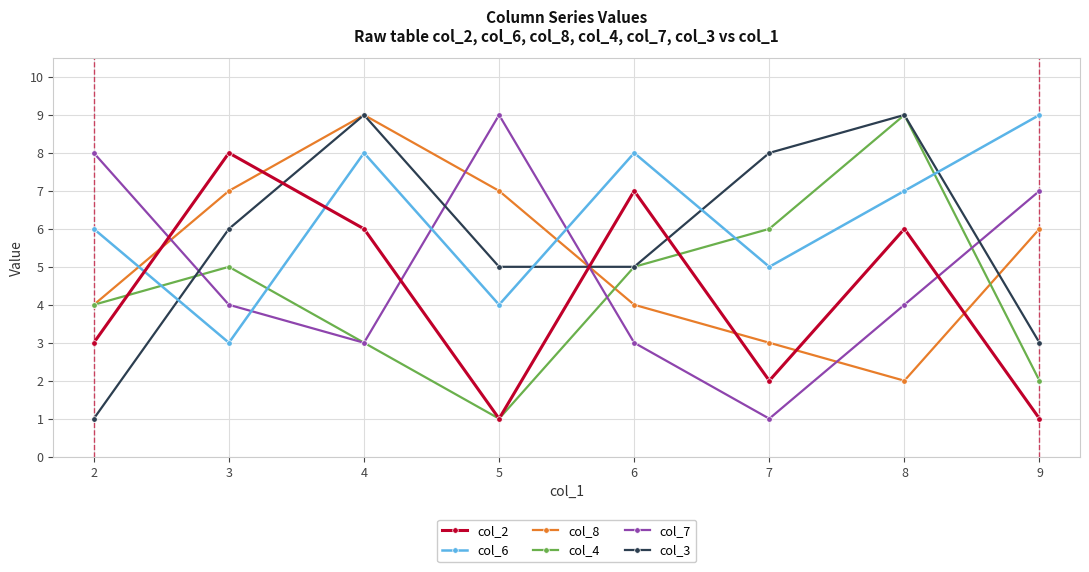

How many col_4 values are between 3 and 6?

5